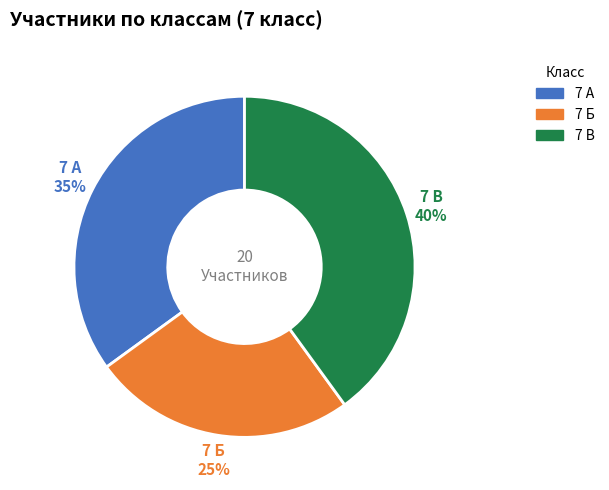

To the nearest percent, what percentage of the pie is 7 Б?

25%